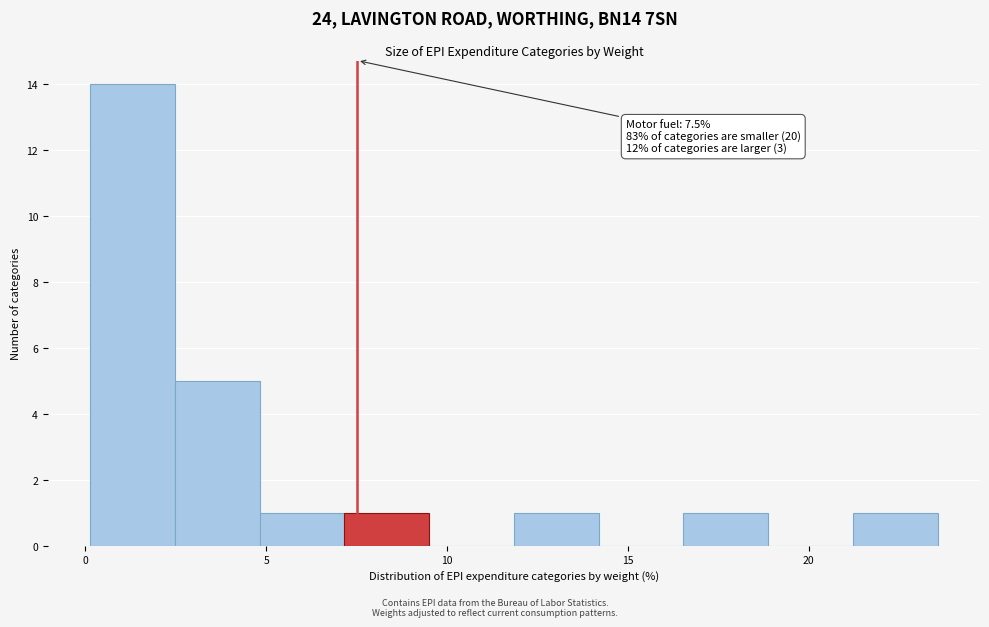

Which range on the x-axis has the tallest bar?

0.0 to 2.5